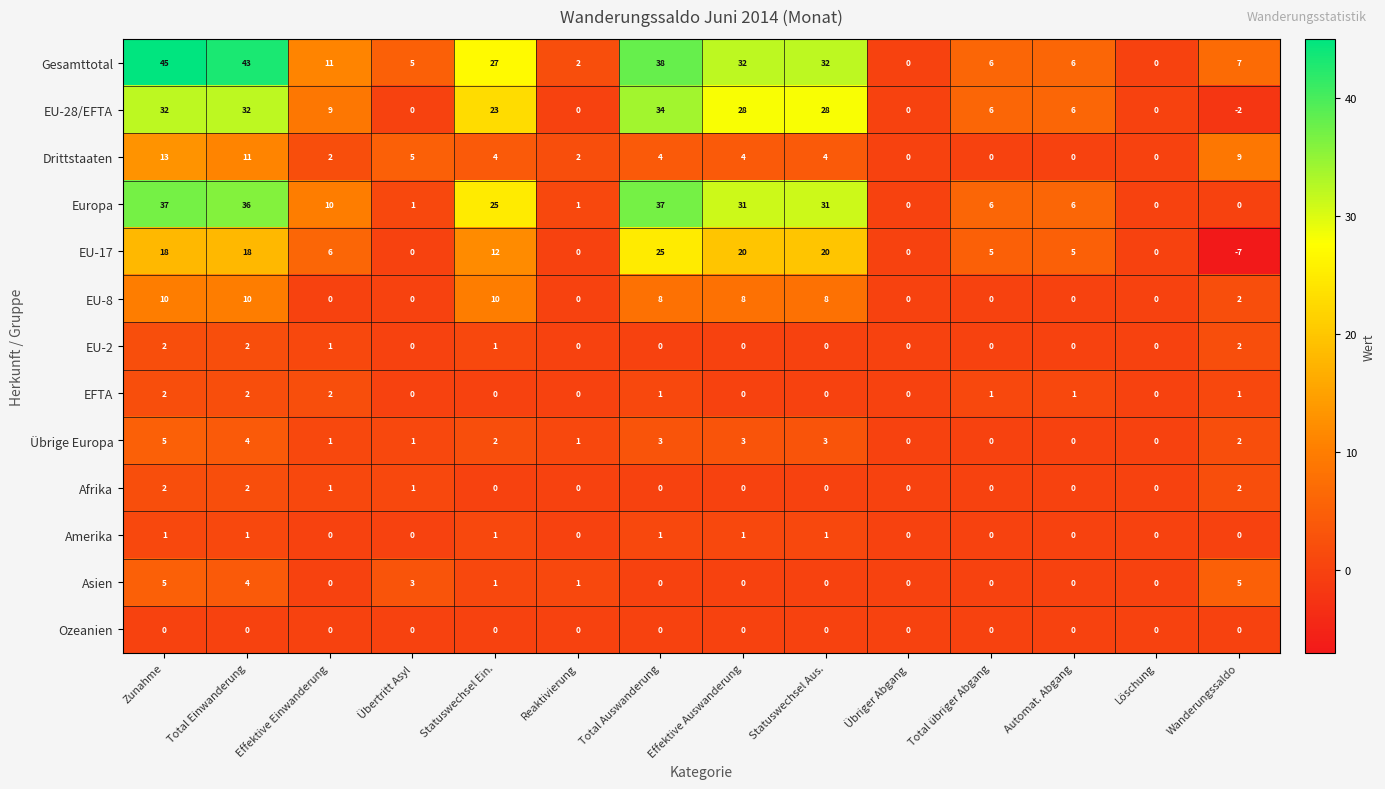

What is the sum of the EU-28/EFTA values at Löschung and Zunahme?

32